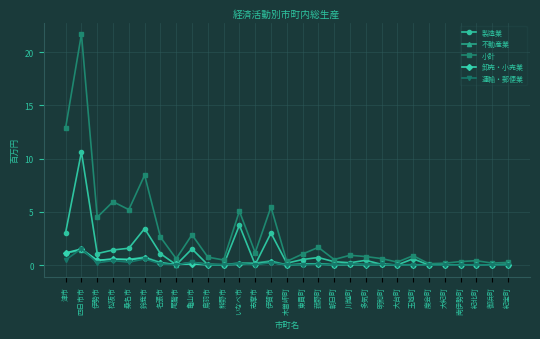

What position from the left is 鈴鹿市?

6